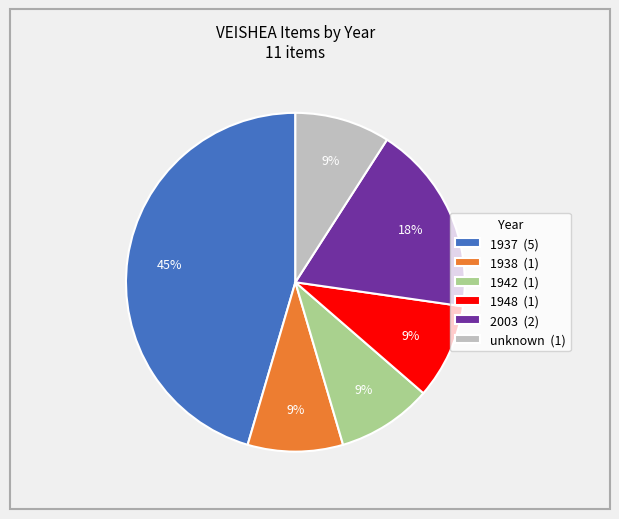

What is the ratio of the value at unknown (1) to the value at 1948 (1)?

1.0